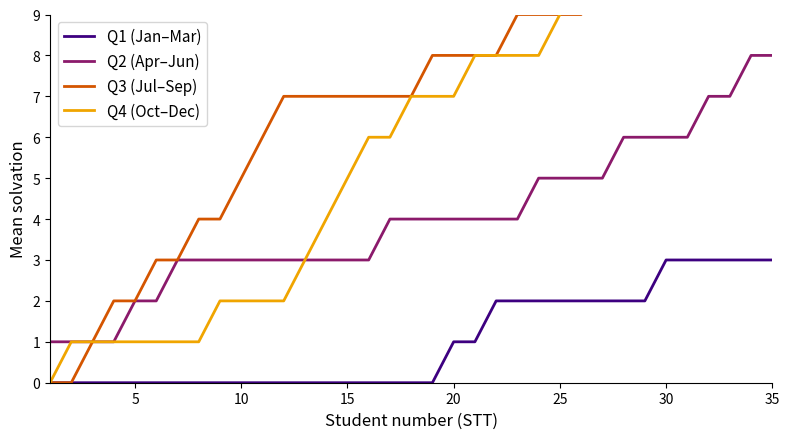

Reading right to left, extract all data points from this chart.

Q1 (Jan–Mar): 3	3	3	3	3	3	2	2	2	2	2	2	2	2	1	1	0	0	0	0	0	0	0	0	0	0	0	0	0	0	0	0	0	0	0
Q2 (Apr–Jun): 8	8	7	7	6	6	6	6	5	5	5	5	4	4	4	4	4	4	4	3	3	3	3	3	3	3	3	3	3	2	2	1	1	1	1
Q3 (Jul–Sep): 10	10	10	10	10	10	10	10	10	9	9	9	9	8	8	8	8	7	7	7	7	7	7	7	6	5	4	4	3	3	2	2	1	0	0
Q4 (Oct–Dec): 14	13	13	12	12	11	11	10	10	10	9	8	8	8	8	7	7	7	6	6	5	4	3	2	2	2	2	1	1	1	1	1	1	1	0